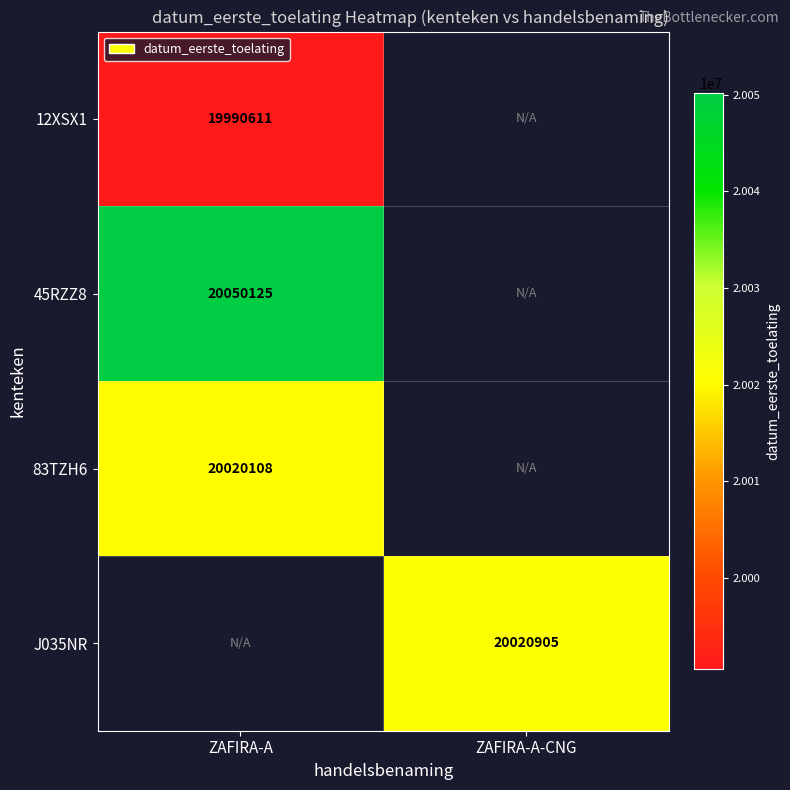

Is it true that J035NR equals 5836466 at ZAFIRA-A-CNG?

False